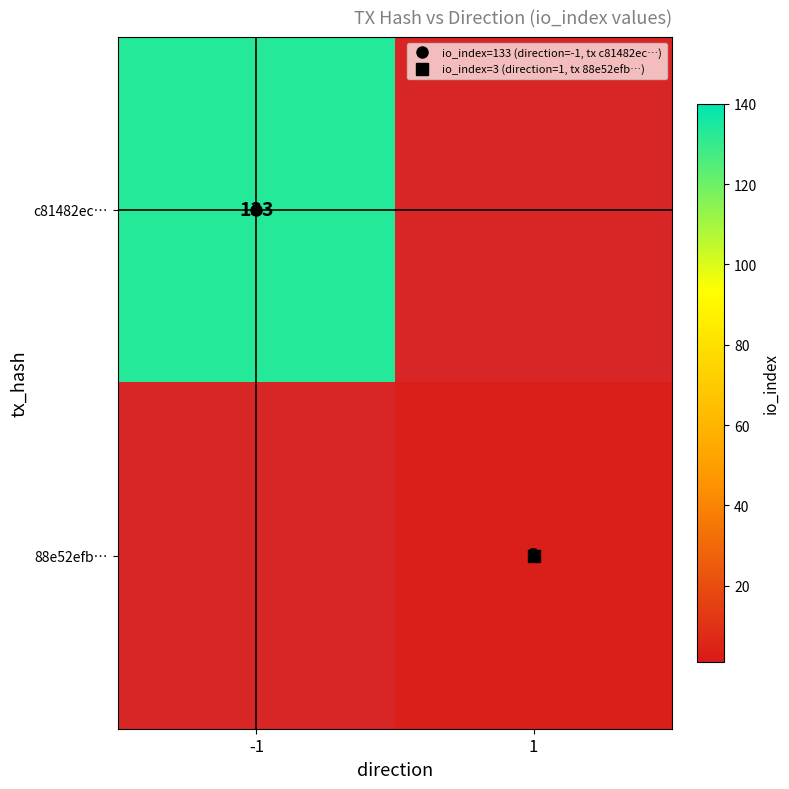

At -1, list the series in order from largest to smallest.

c81482ec…, 88e52efb…